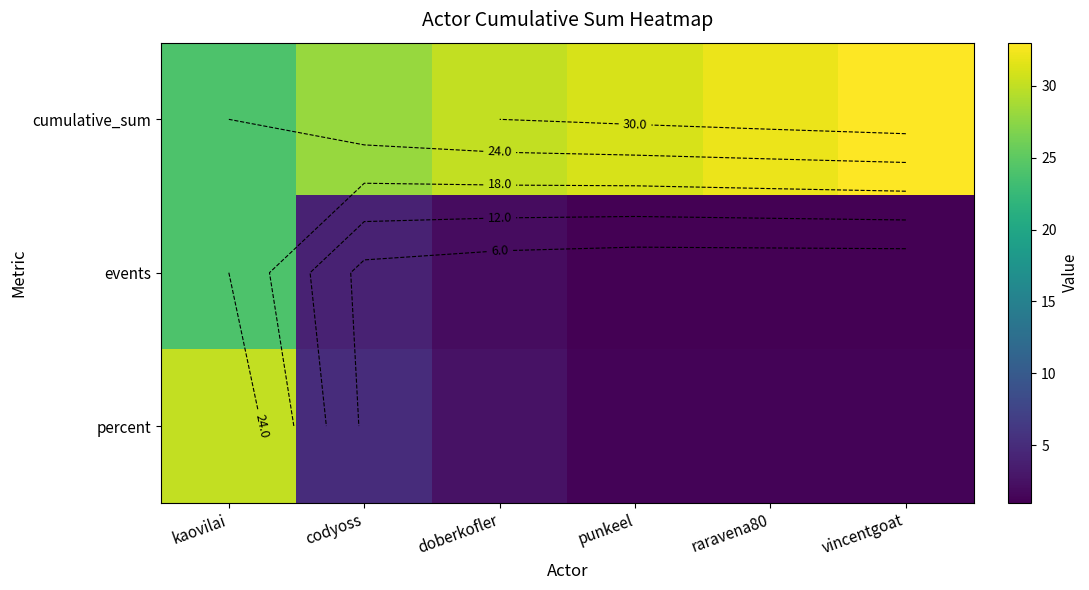

The value of cumulative_sum at vincentgoat is 33.0. True or false?

True